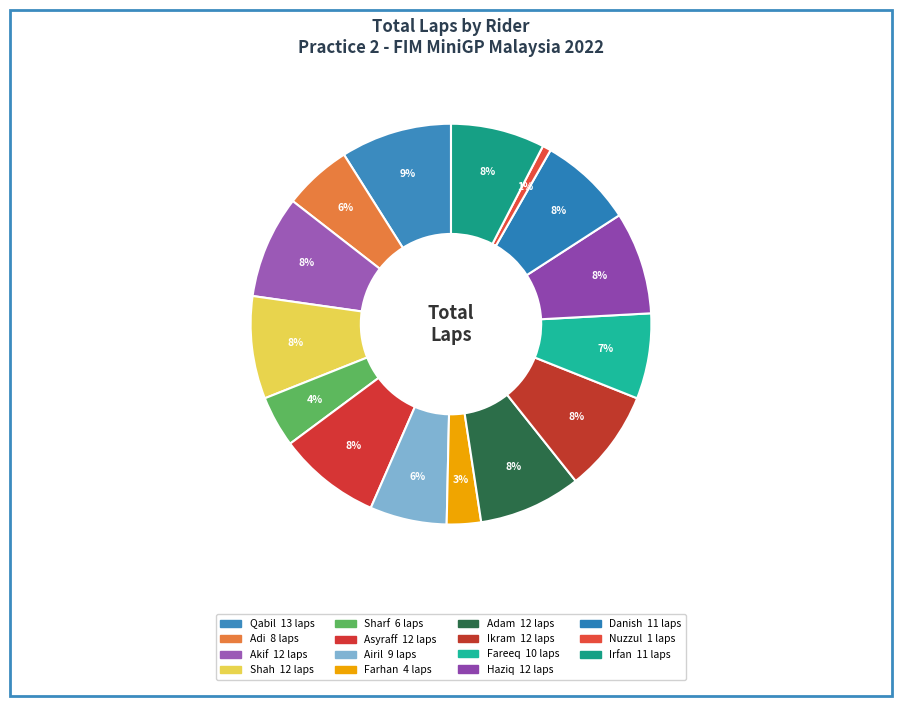

How many segments does this pie chart have?

15